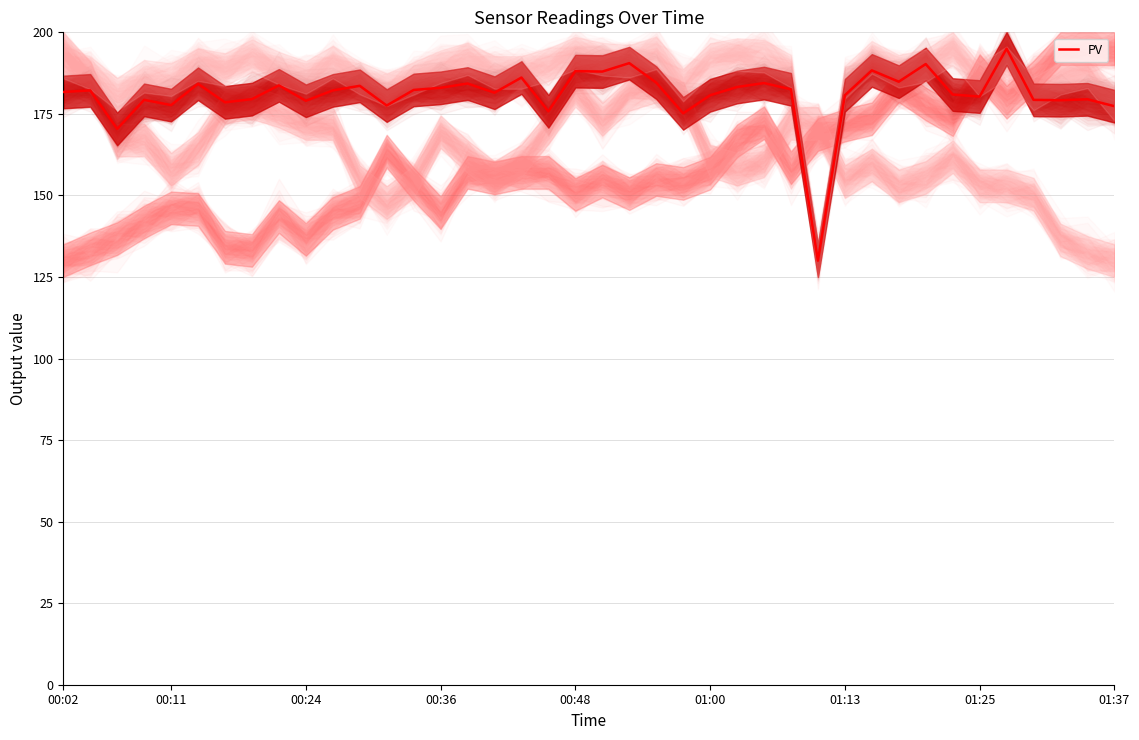

The chart shows a value of 190.6 at 21. True or false?

True